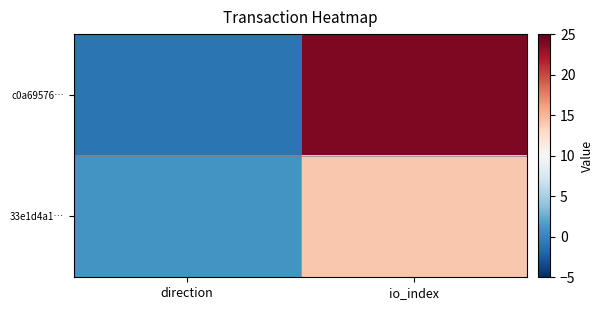

At direction, list the series in order from smallest to largest.

c0a69576…, 33e1d4a1…